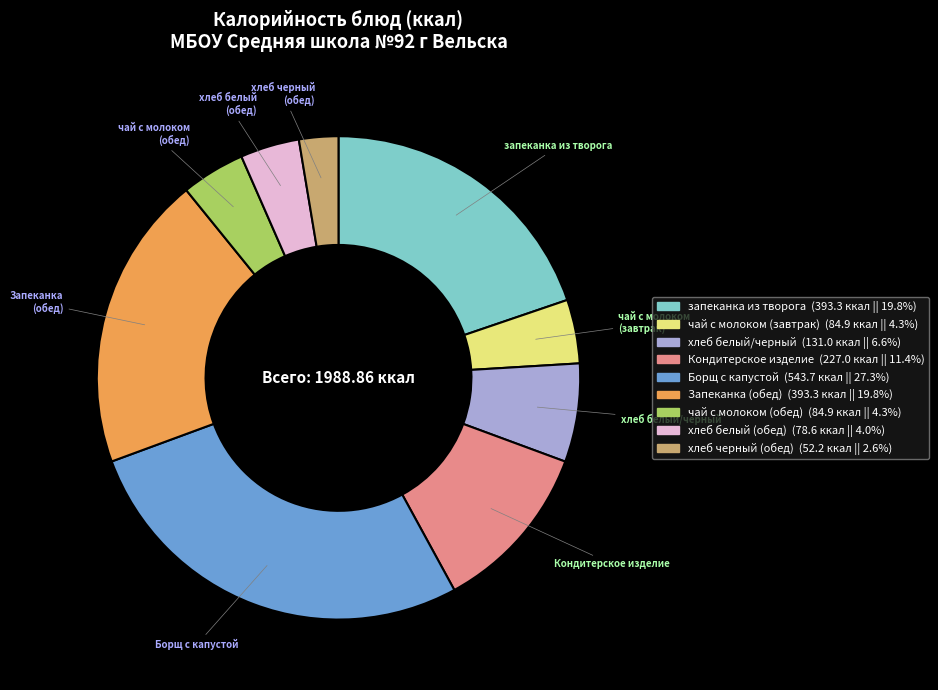

Which has a higher value, чай с молоком (обед) or Запеканка (обед)?

Запеканка (обед)